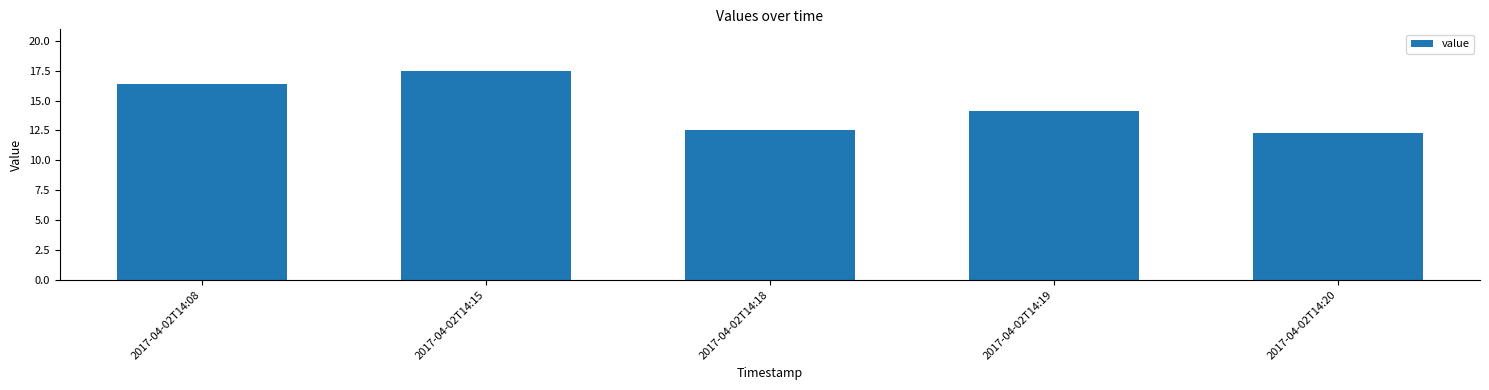

Which category has the highest value across all series?

2017-04-02T14:15